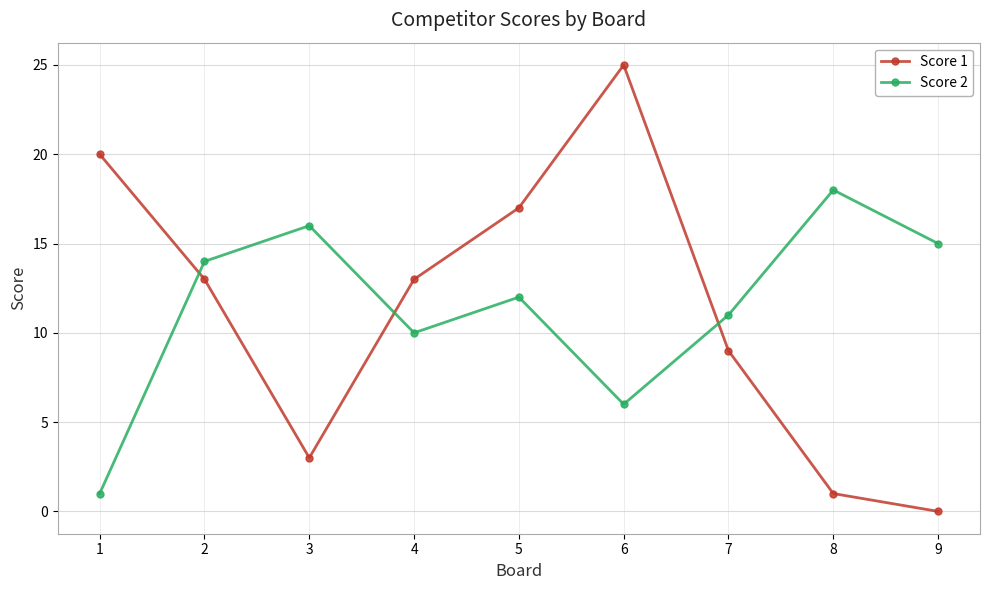

Is this an area chart (filled region under the line)?

No